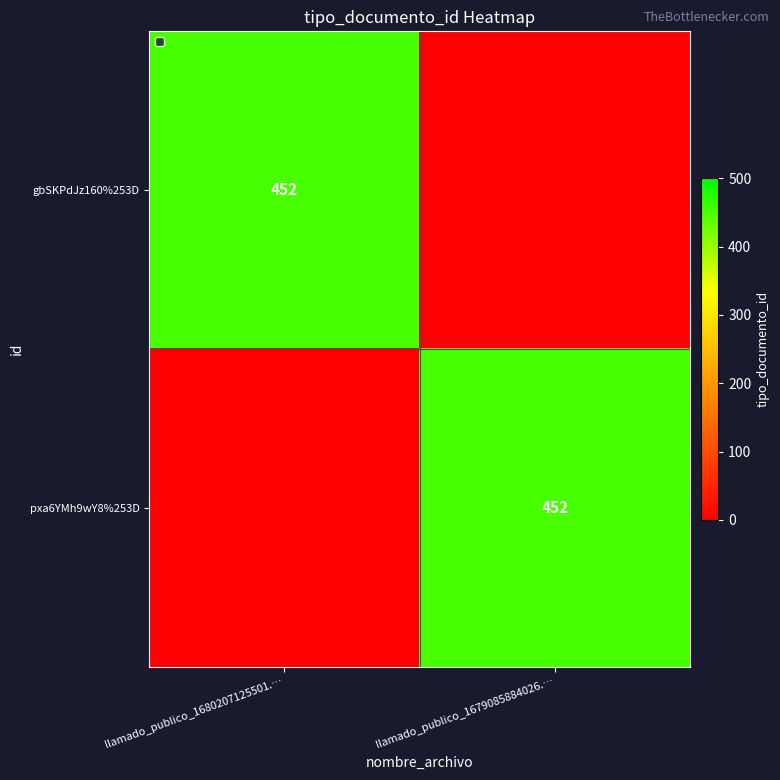

The value of pxa6YMh9wY8%253D at llamado_publico_1679085884026.… is 722. True or false?

False